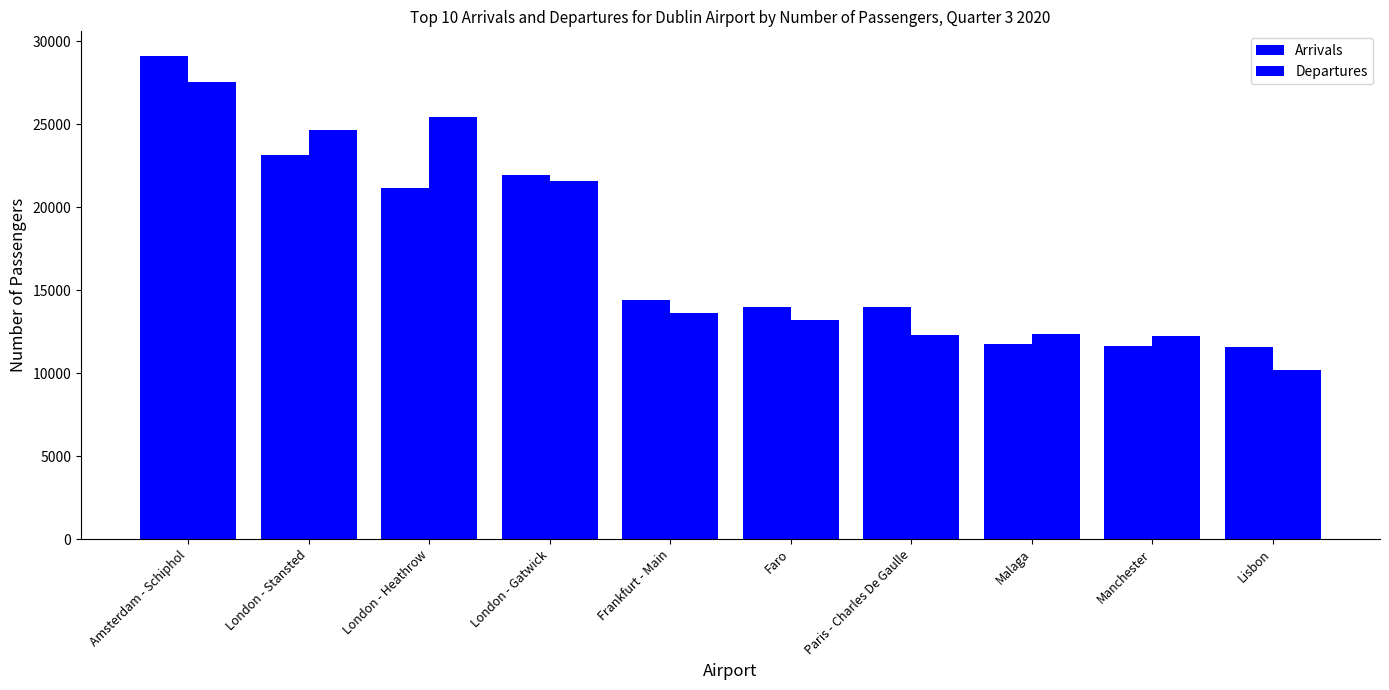

Reading left to right, extract all data points from this chart.

Arrivals: 29141	23120	21146	21950	14432	13969	14001	11780	11614	11570
Departures: 27571	24657	25429	21601	13628	13200	12326	12360	12264	10191